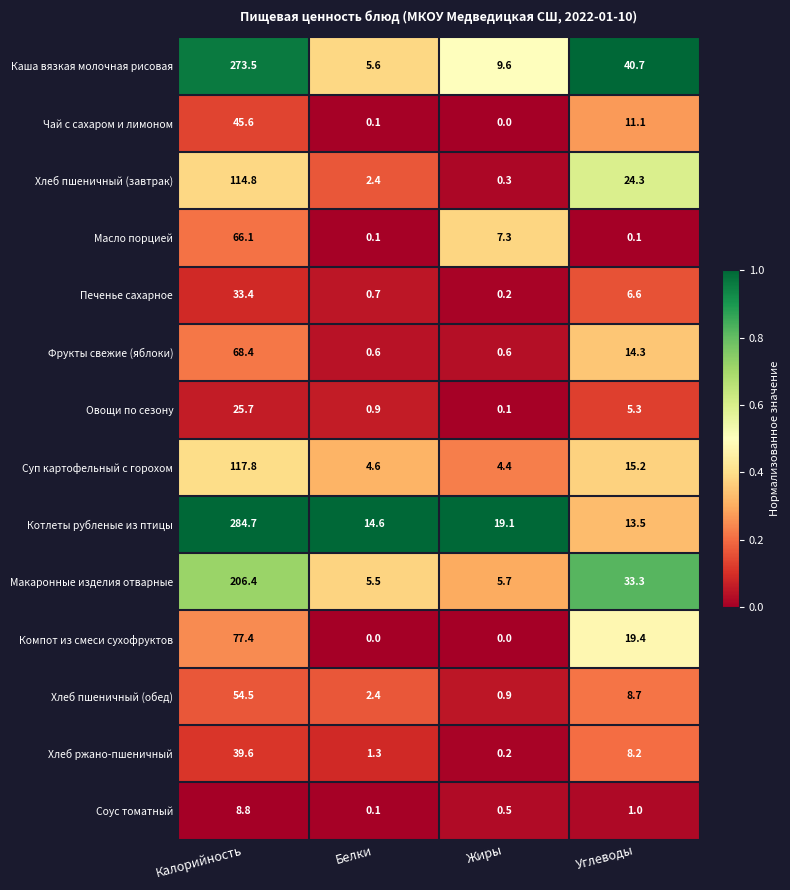

At which category does the chart reach its peak across all series?

Калорийность